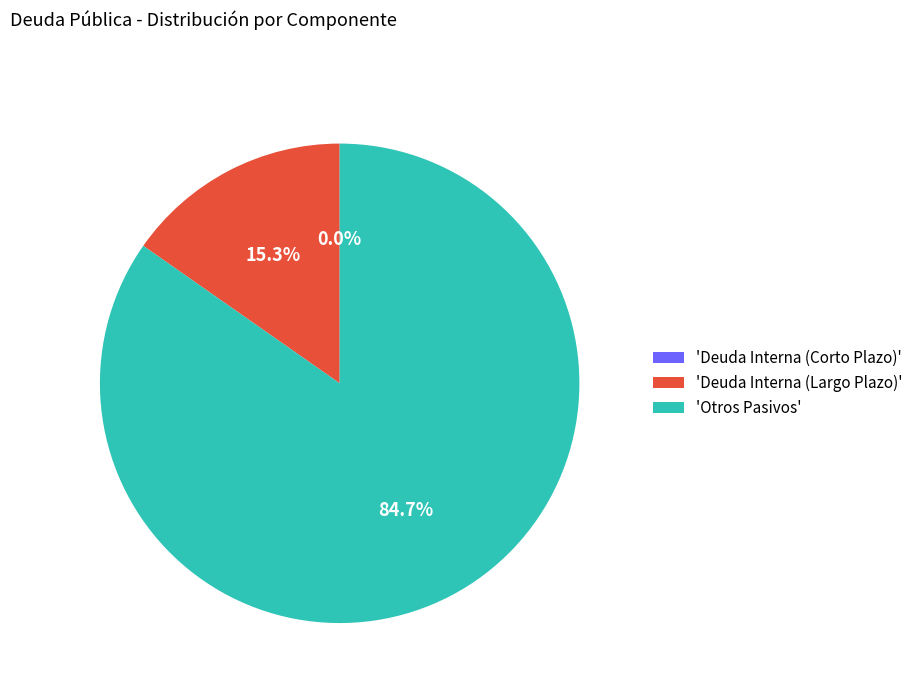

Does Deuda Interna (Largo Plazo) account for over 50% of the chart?

No